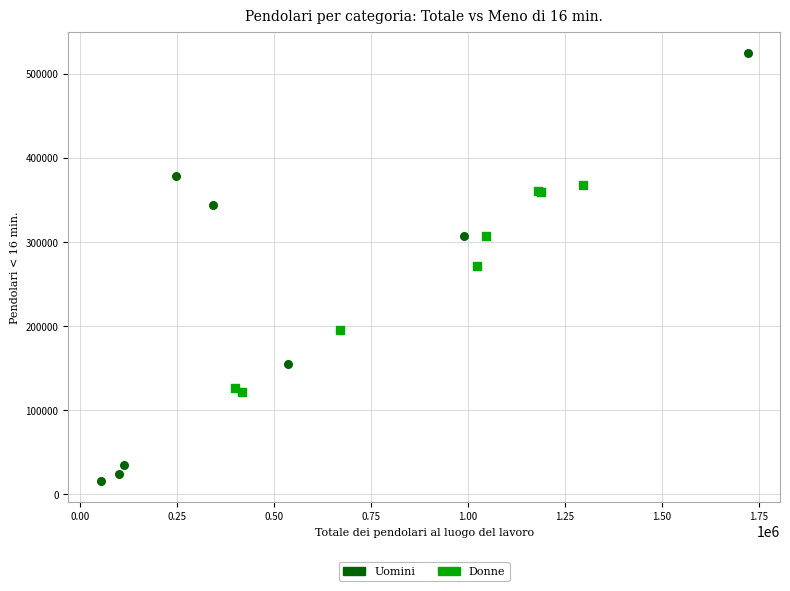

Which series contains the lowest Y value?

Uomini